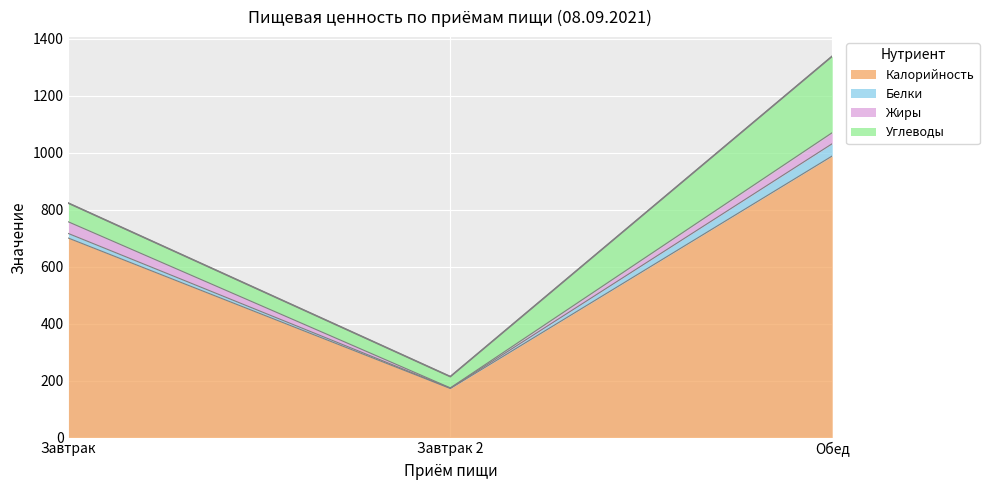

The Калорийность series shows 988.4 at Обед. True or false?

True